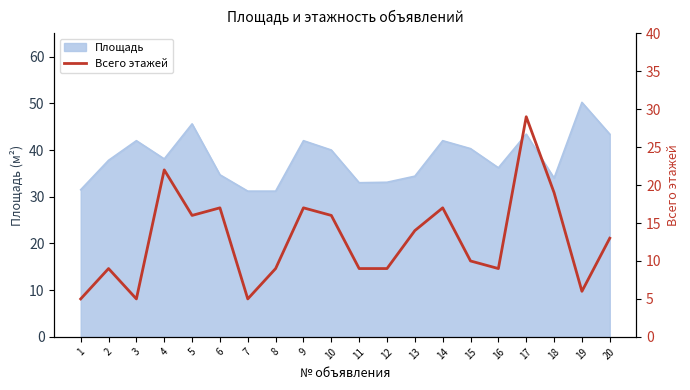

What is the highest value of the Площадь series?

50.2